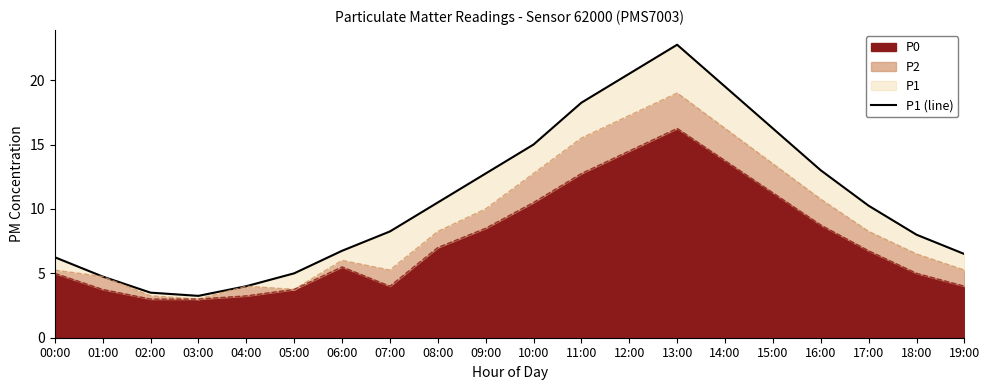

Reading left to right, extract all data points from this chart.

00:00=6.2	01:00=4.8	02:00=3.5	03:00=3.2	04:00=4.0	05:00=5.0	06:00=6.8	07:00=8.2	08:00=10.5	09:00=12.8	10:00=15.0	11:00=18.2	12:00=20.5	13:00=22.8	14:00=19.5	15:00=16.2	16:00=13.0	17:00=10.2	18:00=8.0	19:00=6.5